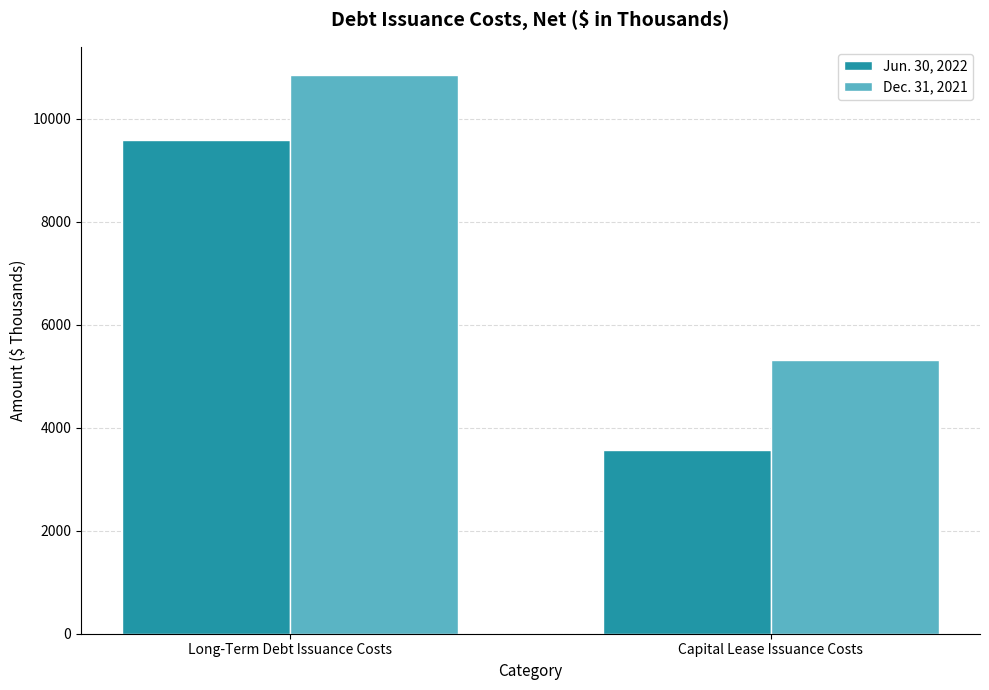

At Capital Lease Issuance Costs, list the series in order from largest to smallest.

Dec. 31, 2021, Jun. 30, 2022